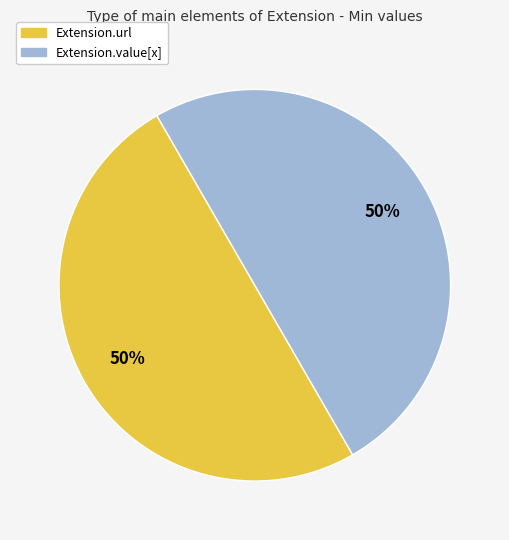

To the nearest percent, what is the average slice percentage?

50%